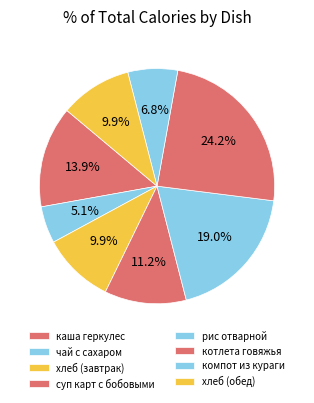

Which category has the biggest portion of the pie?

котлета говяжья